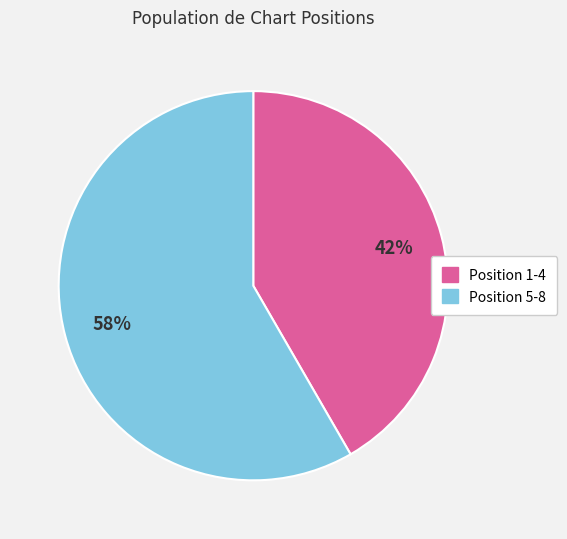

To the nearest percent, what is the average slice percentage?

50%